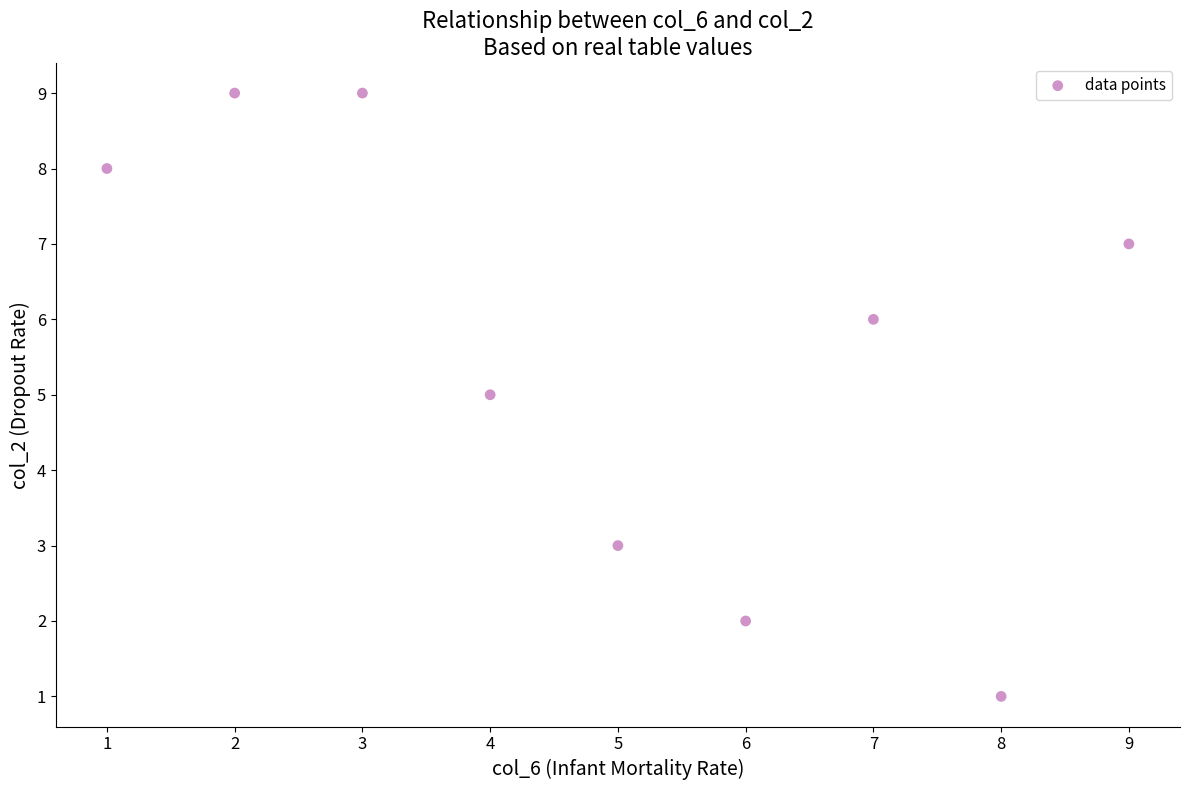

What is the range of X values (max minus min)?

8